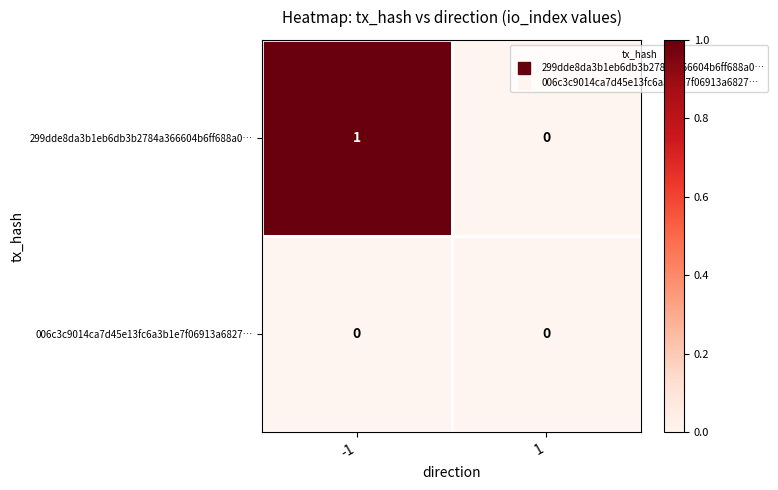

Which label corresponds to the largest value in the chart?

-1